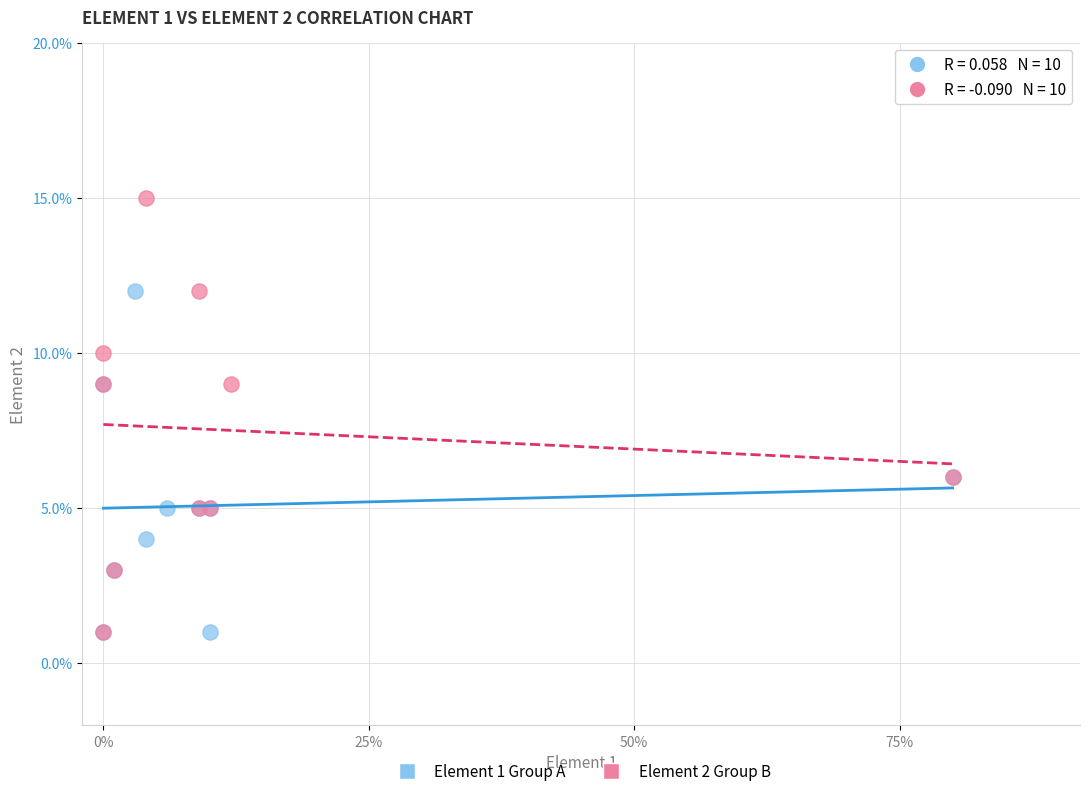

What are all the series names shown in the legend?

Element 1 Group A, Element 2 Group B